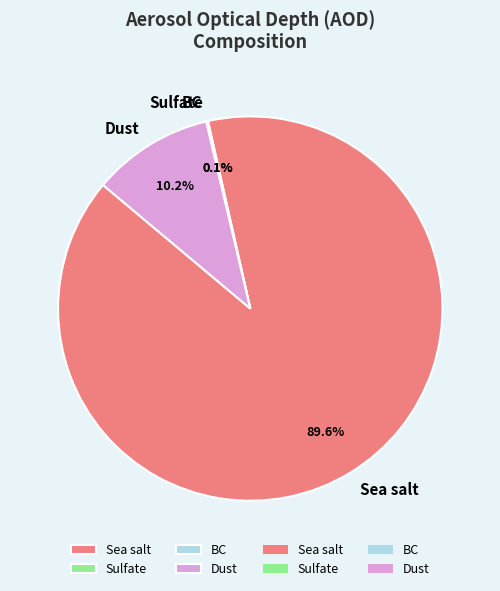

Combined, what portion of the pie is Dust and Sea salt?

99.8%